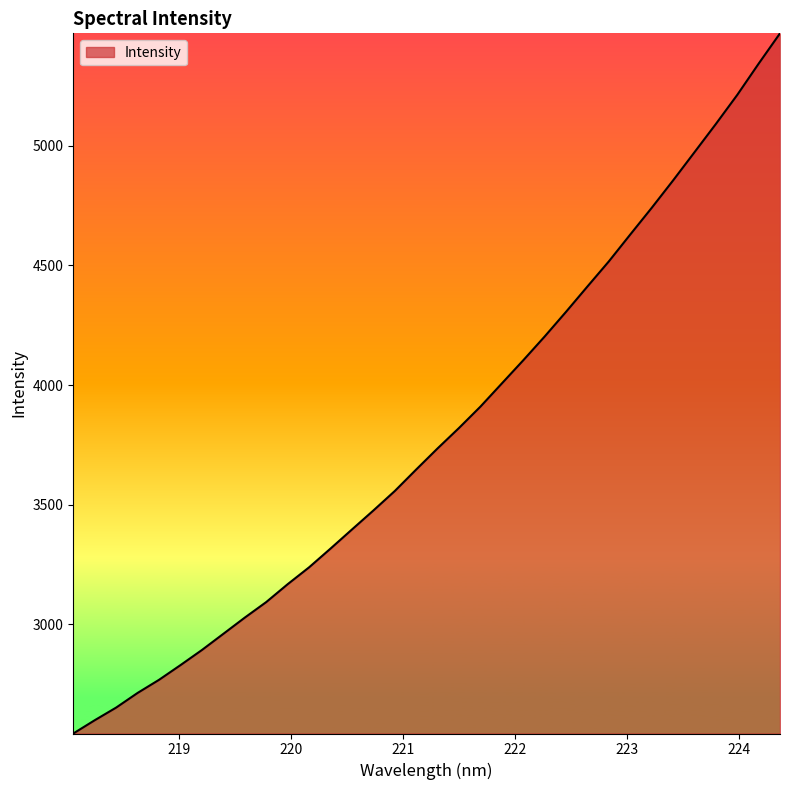

What is the smallest value displayed?

2542.9